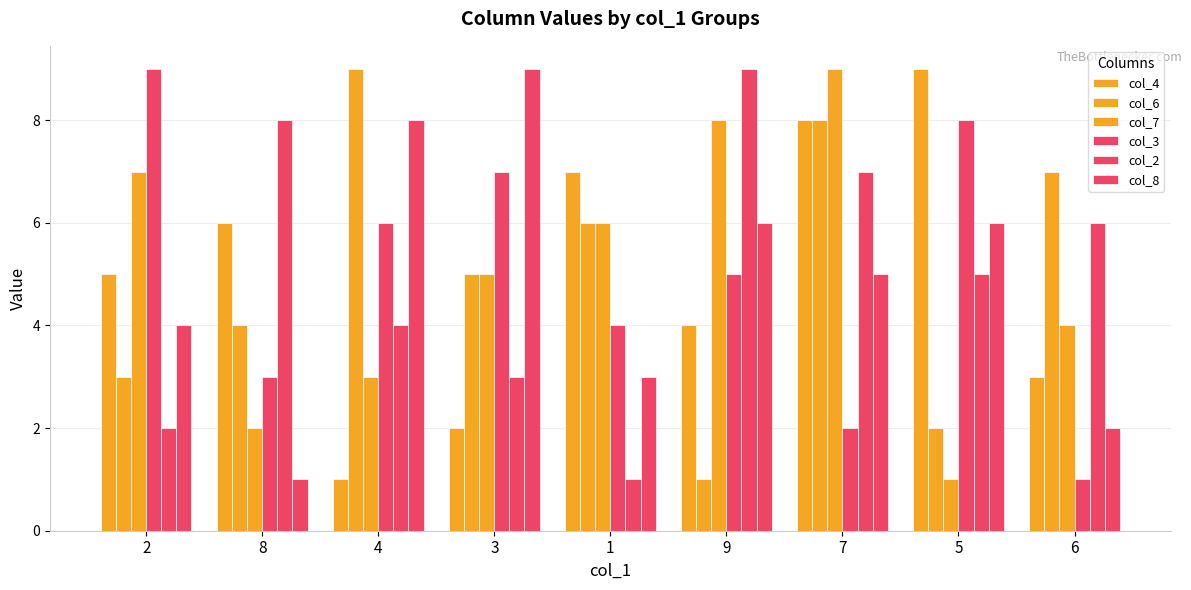

Count the number of data series in this chart.

6